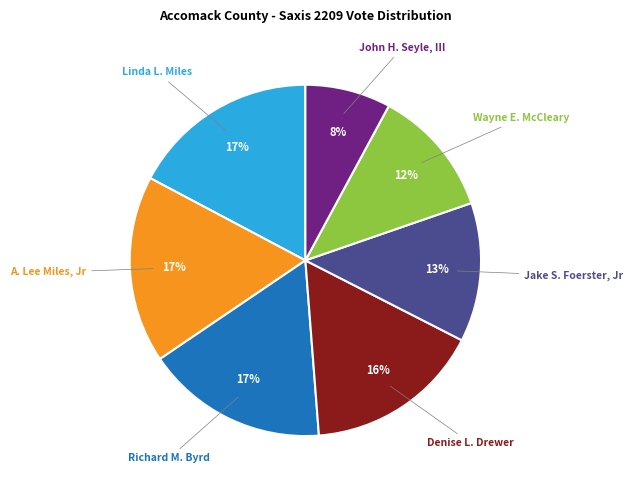

Does any single category account for the majority?

No